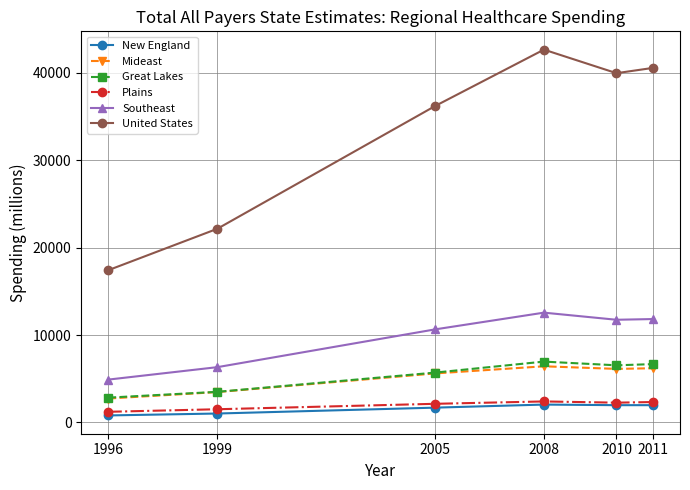

At how many categories does at least one series exceed 33735?

4